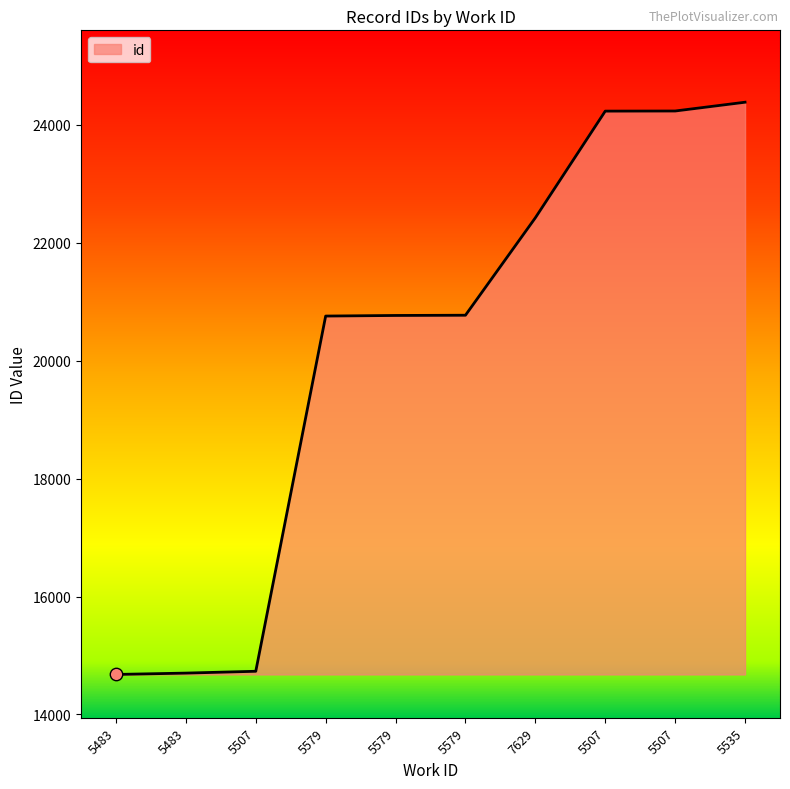

What is the change in value from 5579 to 5579?

+10